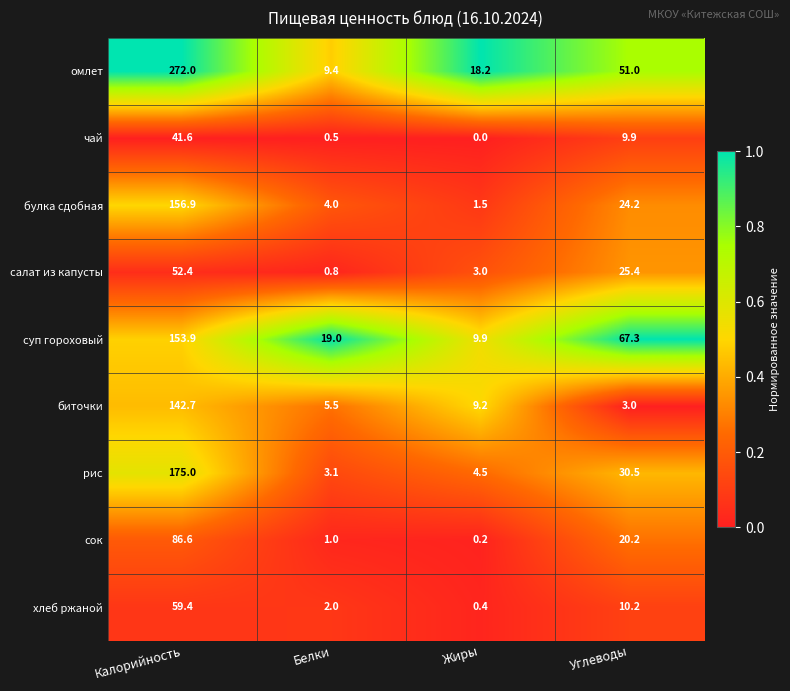

Which series has the largest total across all categories?

омлет